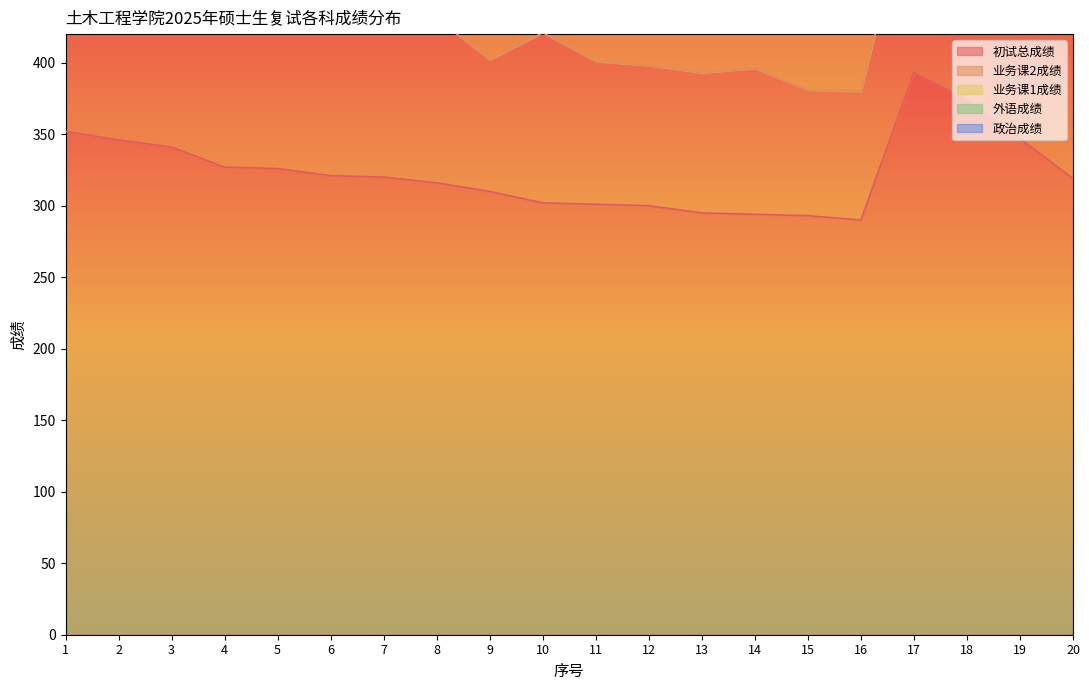

What are all the series names shown in the legend?

初试总成绩, 业务课2成绩, 业务课1成绩, 外语成绩, 政治成绩